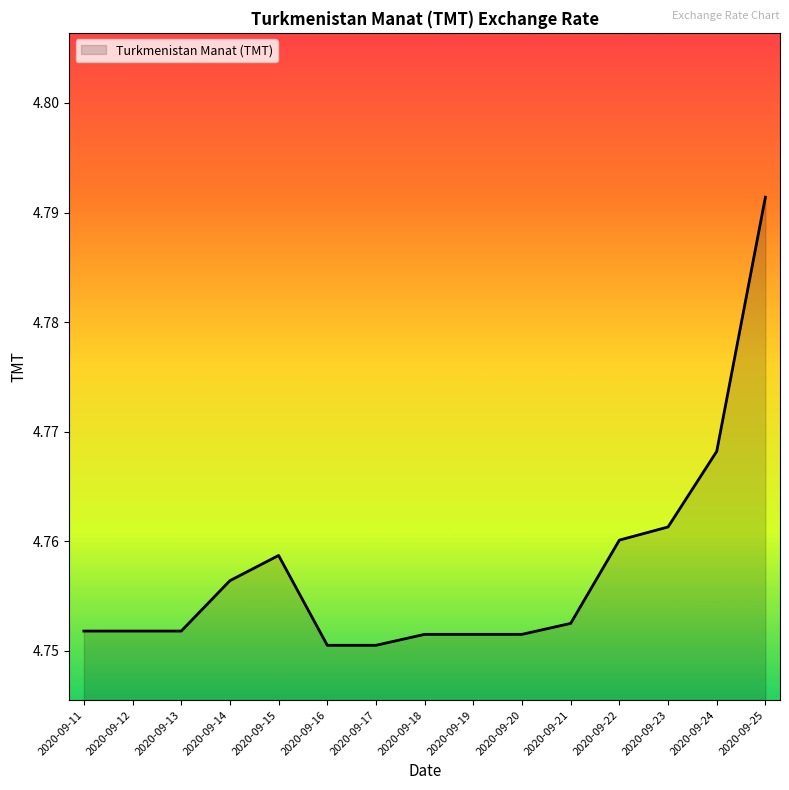

Approximately how many times larger is the value at 2020-09-19 compared to 2020-09-20?

1.0